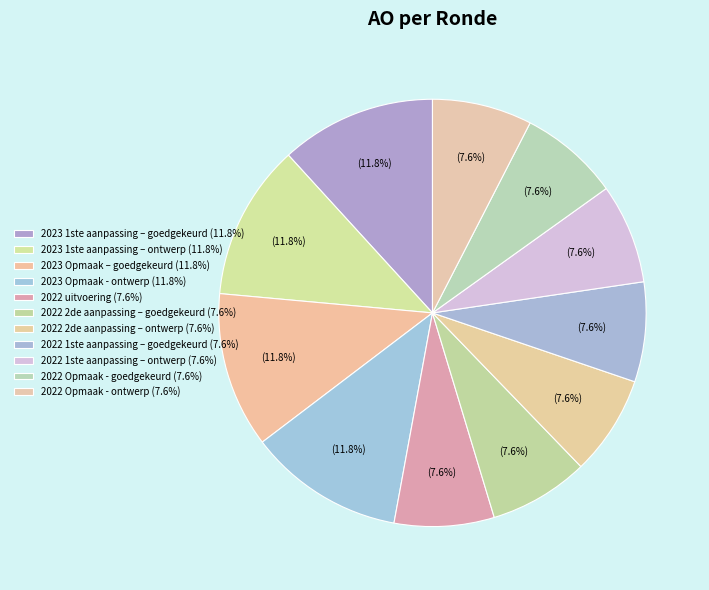

What percentage is the 2022 1ste aanpassing – ontwerp slice, to the nearest percent?

8%